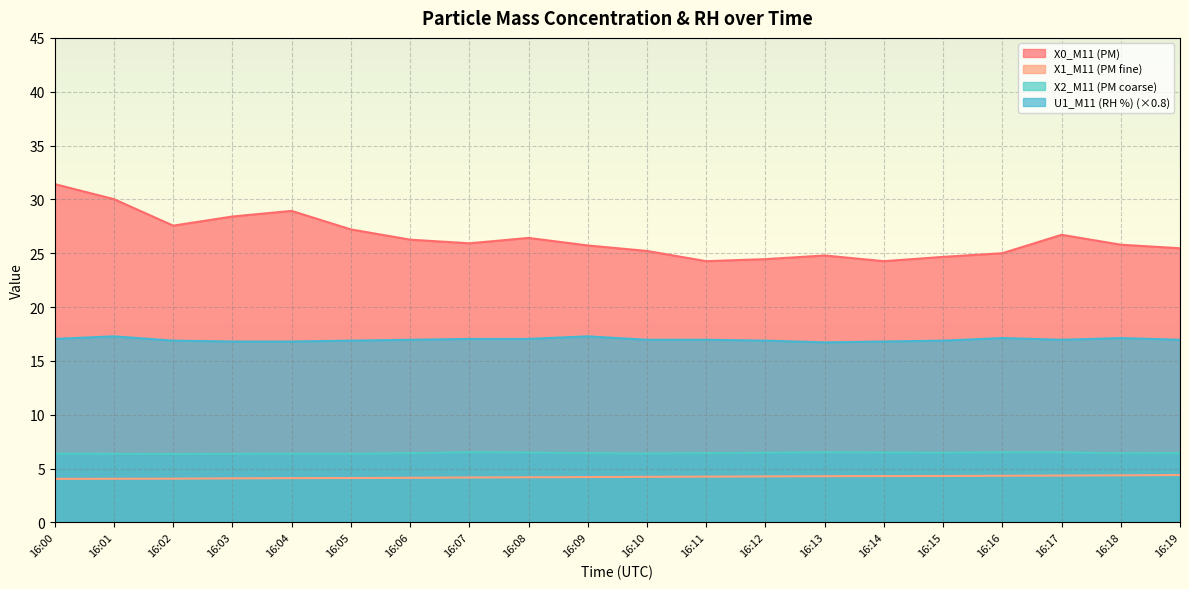

Reading right to left, extract all data points from this chart.

X0_M11 (PM): 25.5	25.8	26.7	25.0	24.7	24.3	24.8	24.4	24.3	25.2	25.7	26.4	25.9	26.3	27.2	28.9	28.4	27.6	30.0	31.4
X1_M11 (PM fine): 4.4	4.4	4.3	4.3	4.3	4.3	4.3	4.3	4.2	4.2	4.2	4.2	4.2	4.1	4.1	4.1	4.1	4.1	4.0	4.0
X2_M11 (PM coarse): 6.4	6.4	6.5	6.5	6.5	6.5	6.5	6.5	6.4	6.4	6.4	6.5	6.5	6.4	6.4	6.4	6.4	6.3	6.4	6.4
U1_M11 (RH %): 17.0	17.1	17.0	17.1	16.9	16.8	16.7	16.9	17.0	17.0	17.3	17.0	17.0	17.0	16.9	16.8	16.8	16.9	17.3	17.0